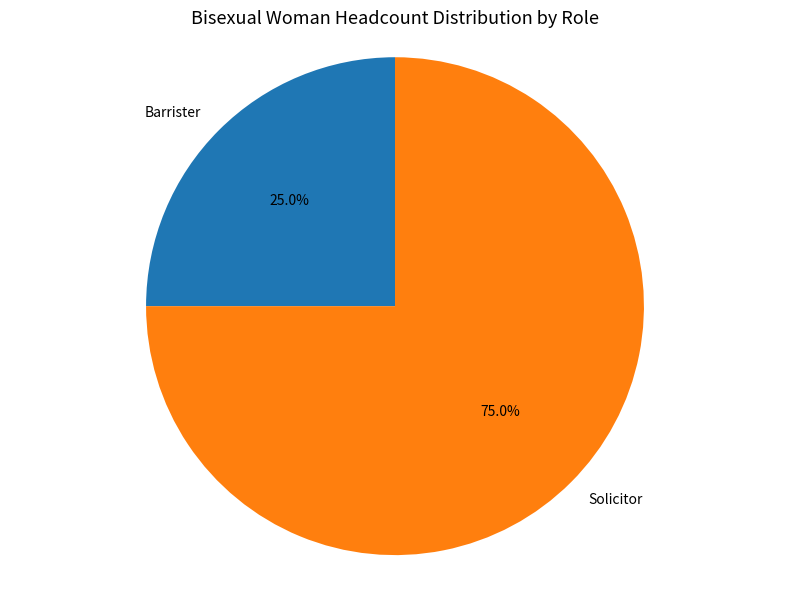

To the nearest percent, what portion does Barrister represent?

25%